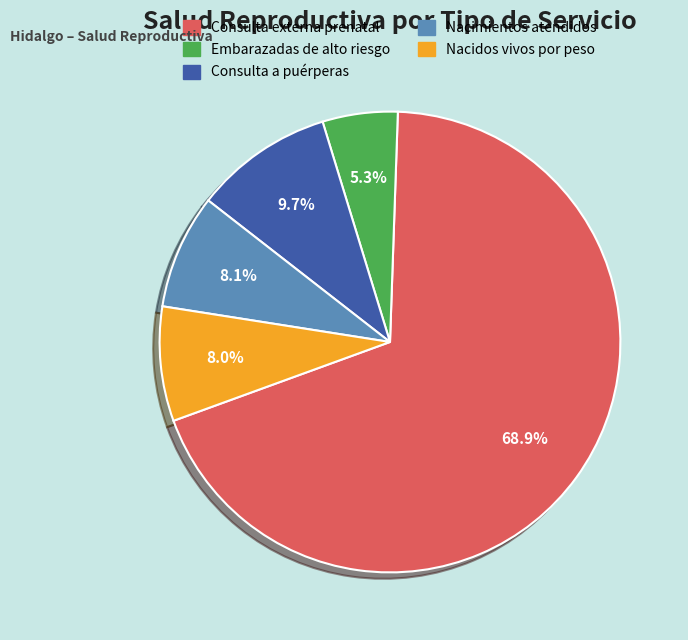

How much of the chart is everything except Nacimientos atendidos?

91.9%